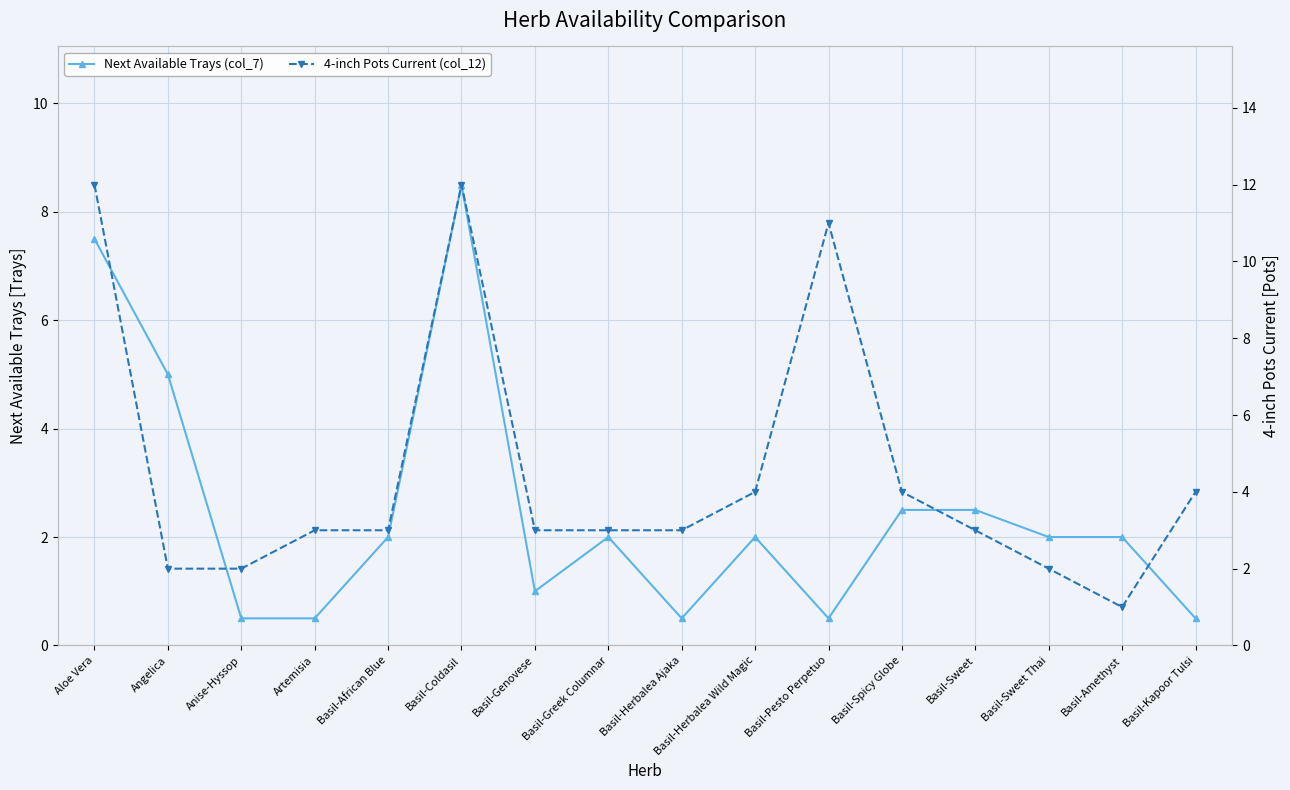

At which category is the sum across all series the highest?

Basil-Coldasil